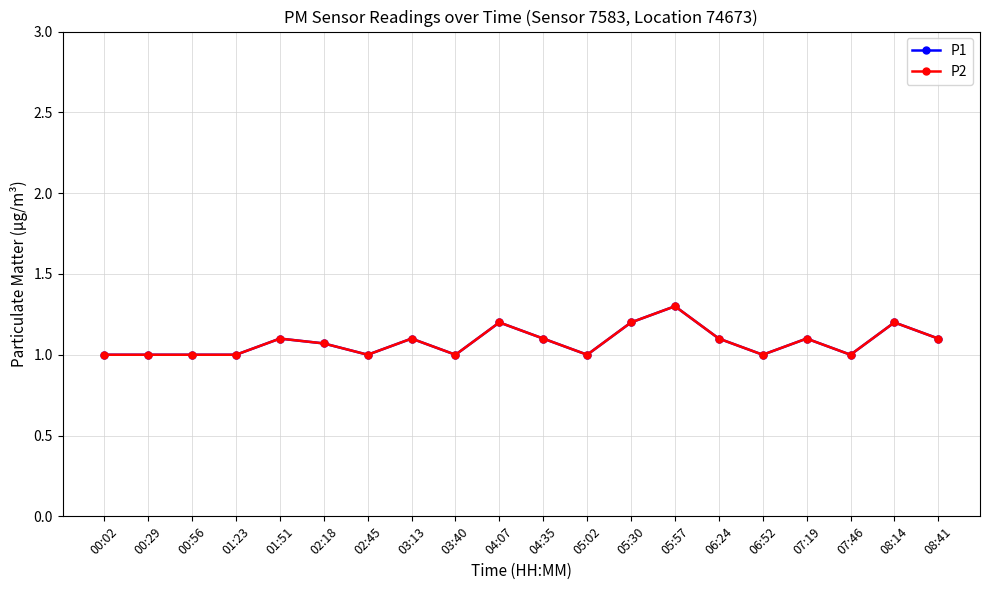

What value does the P2 series have at 01:51?

1.1